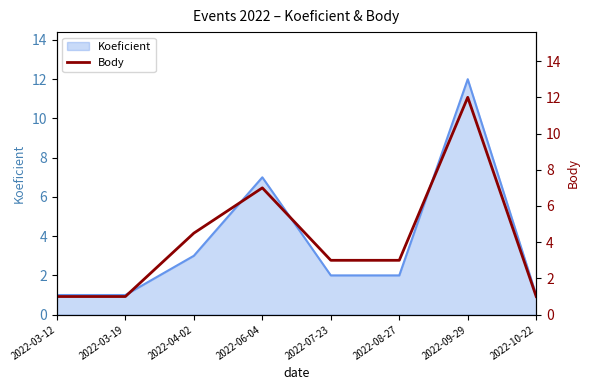

The value at 2022-04-02 is 4.5. True or false?

True